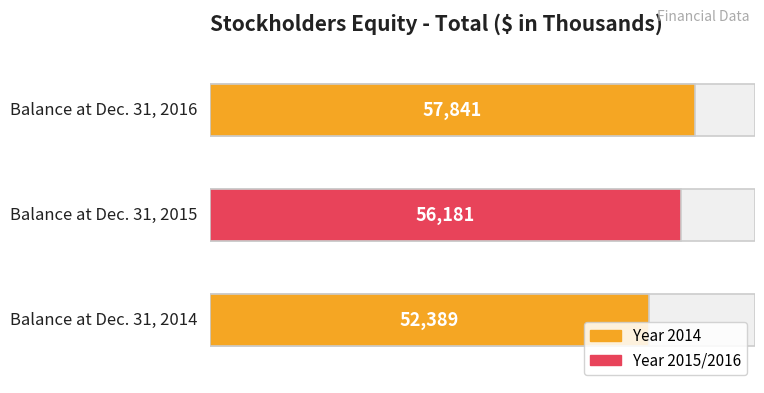

Where is the data nearest to the value 55115?

Balance at Dec. 31, 2015